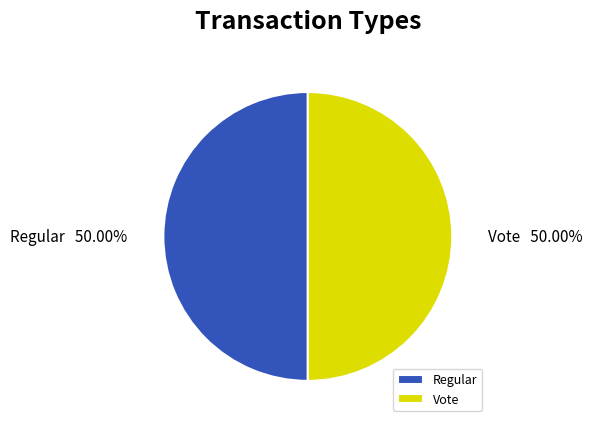

Approximately how many times larger is the value at Vote compared to Regular?

1.0